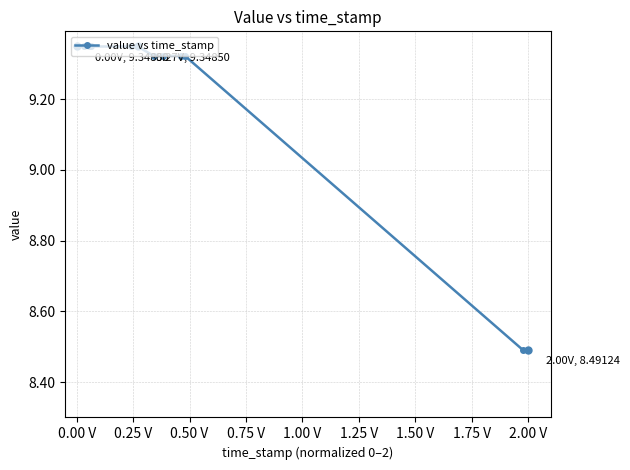

Count the values in the range 9 to 10.

10